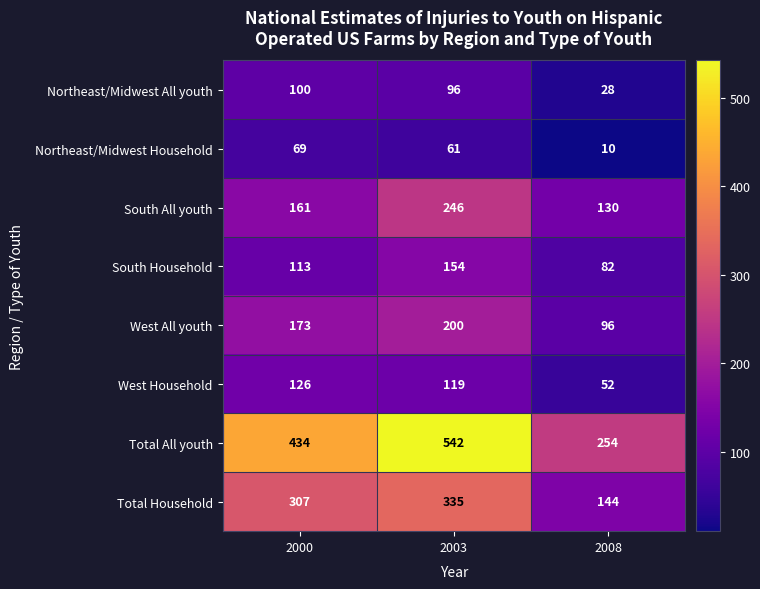

Is it true that Northeast/Midwest All youth equals 169 at 2003?

False